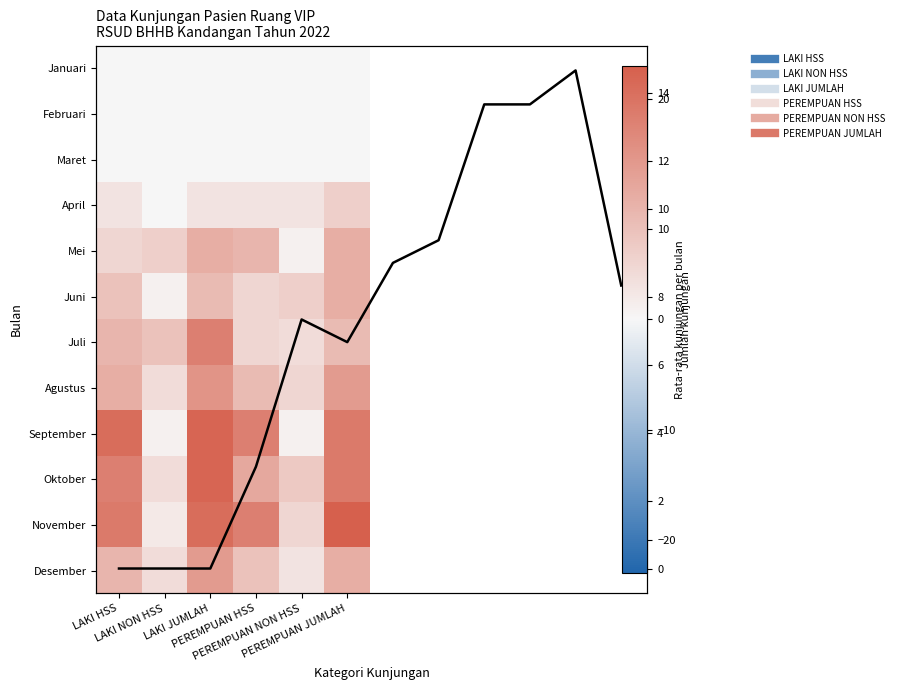

Reading left to right, extract all data points from this chart.

April: 3	0	3	3	3	6
Mei: 5	6	11	10	1	11
Juni: 8	1	9	5	6	11
Juli: 10	8	18	5	4	9
Agustus: 11	4	15	9	5	14
September: 21	1	22	18	1	19
Oktober: 18	4	22	12	7	19
November: 19	2	21	18	5	23
Desember: 10	4	14	8	3	11